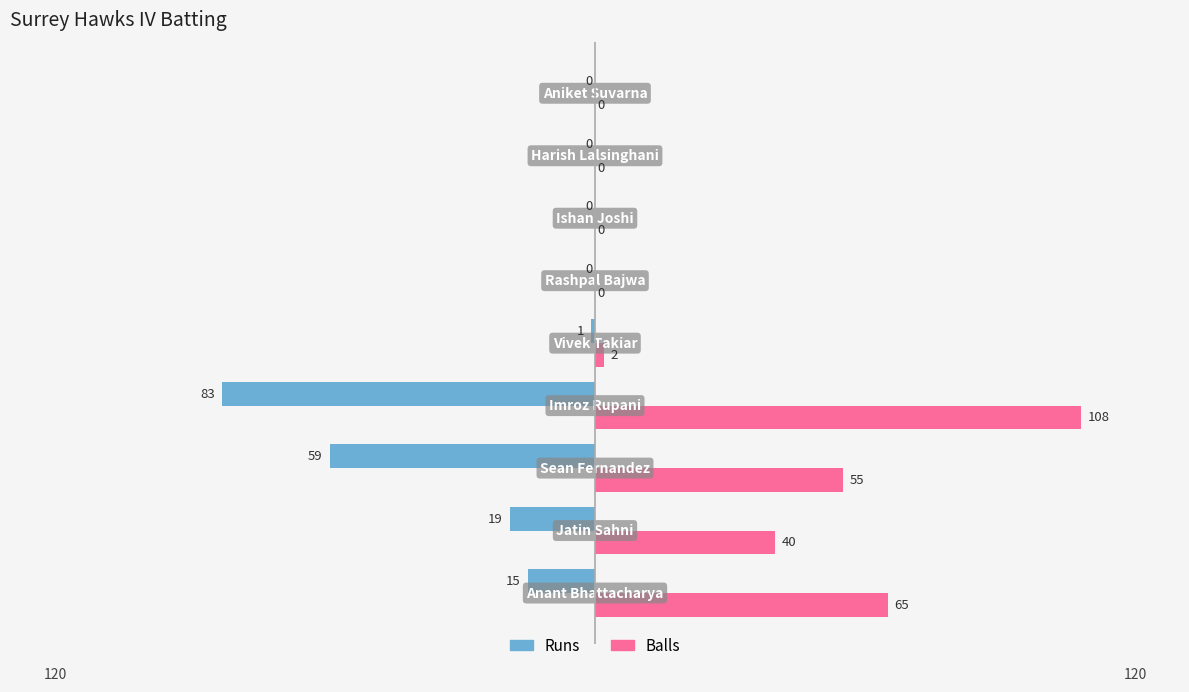

What is the sum of all Balls values?

270